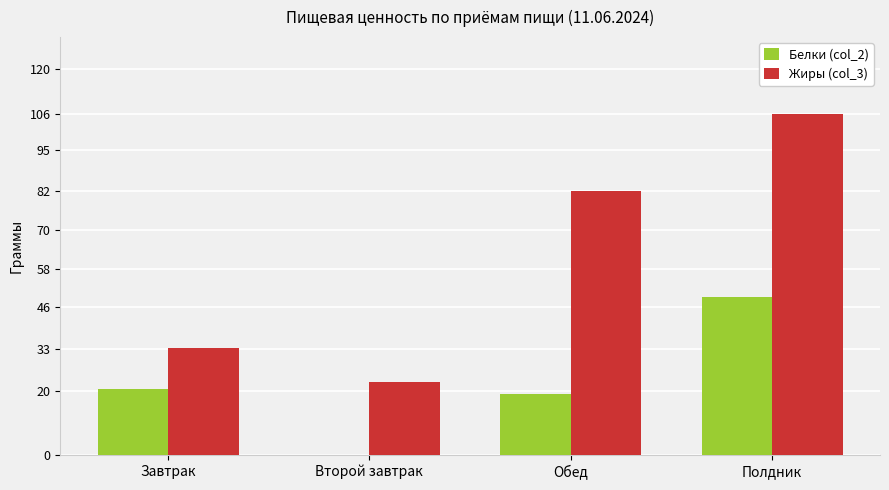

Is the value of Белки (col_2) at Обед greater than the value of Жиры (col_3) at Второй завтрак?

No